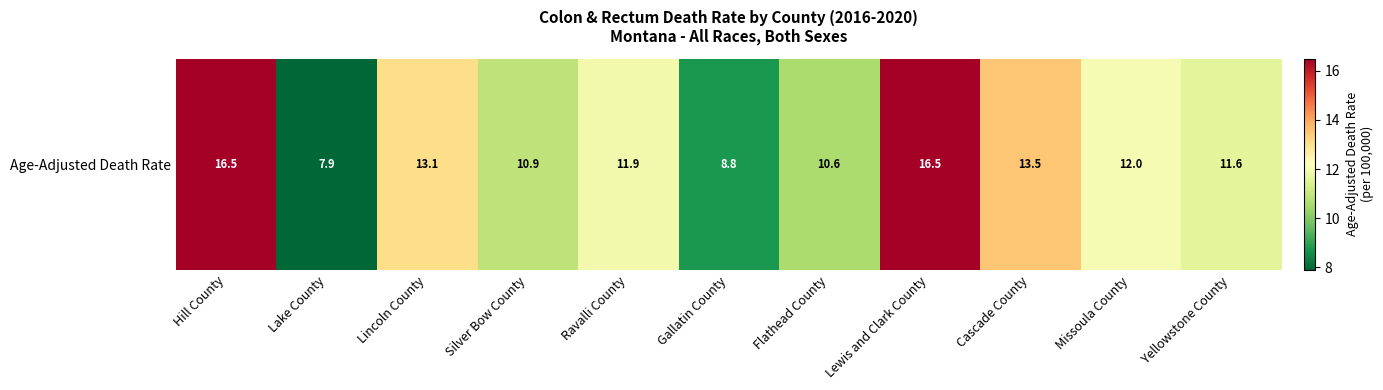

Reading left to right, what are all the values shown in this chart?

16.5	7.9	13.1	10.9	11.9	8.8	10.6	16.5	13.5	12.0	11.6